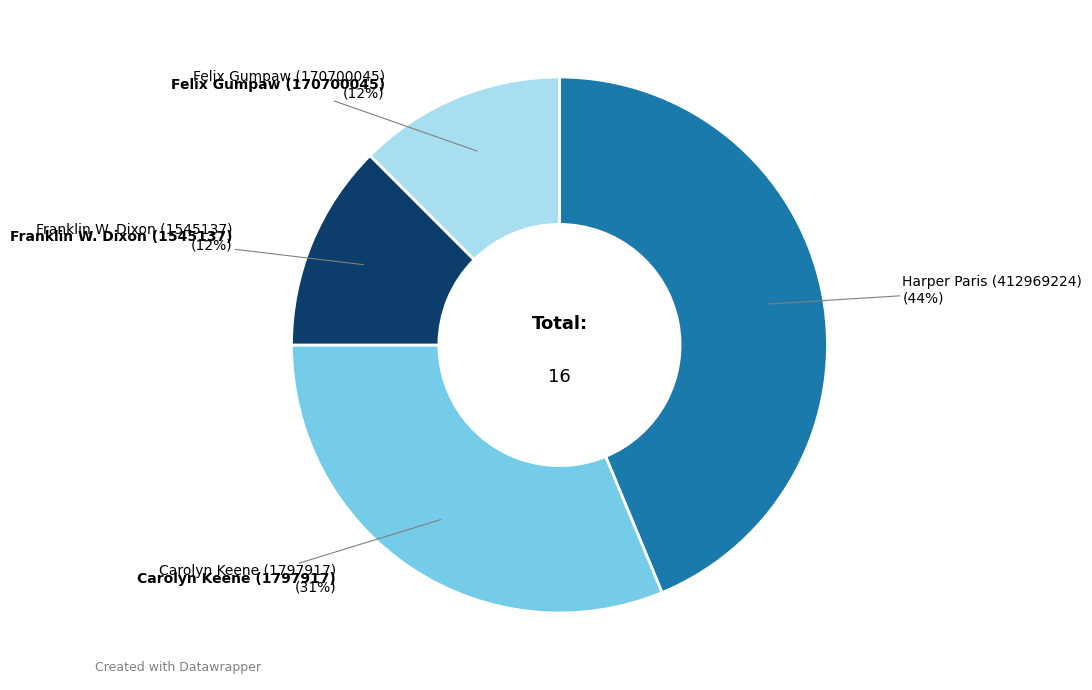

To the nearest percent, what is the average slice percentage?

25%